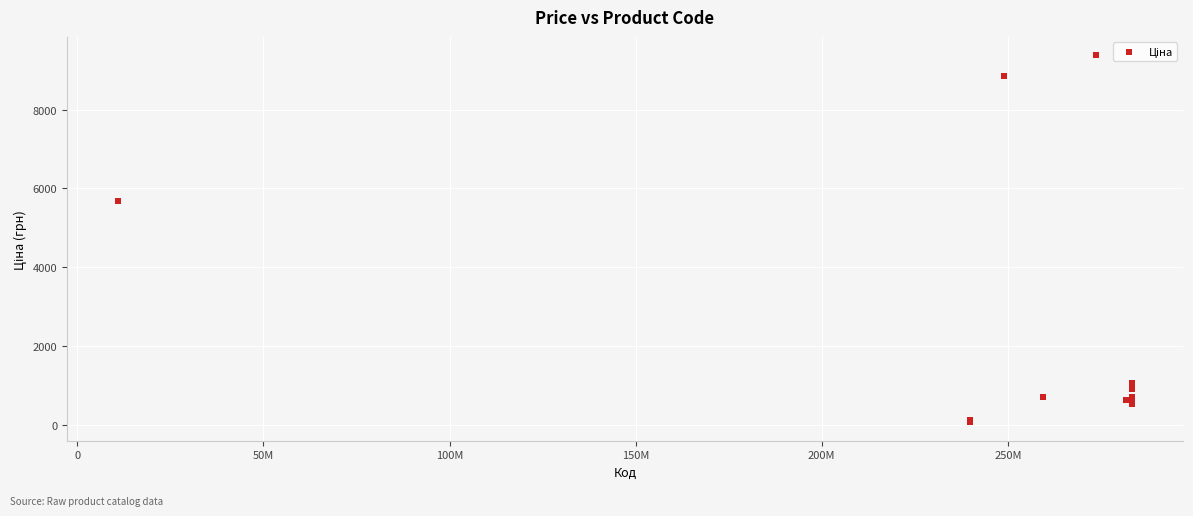

What Y value in the scatter plot is closest to 4720?

5673.8